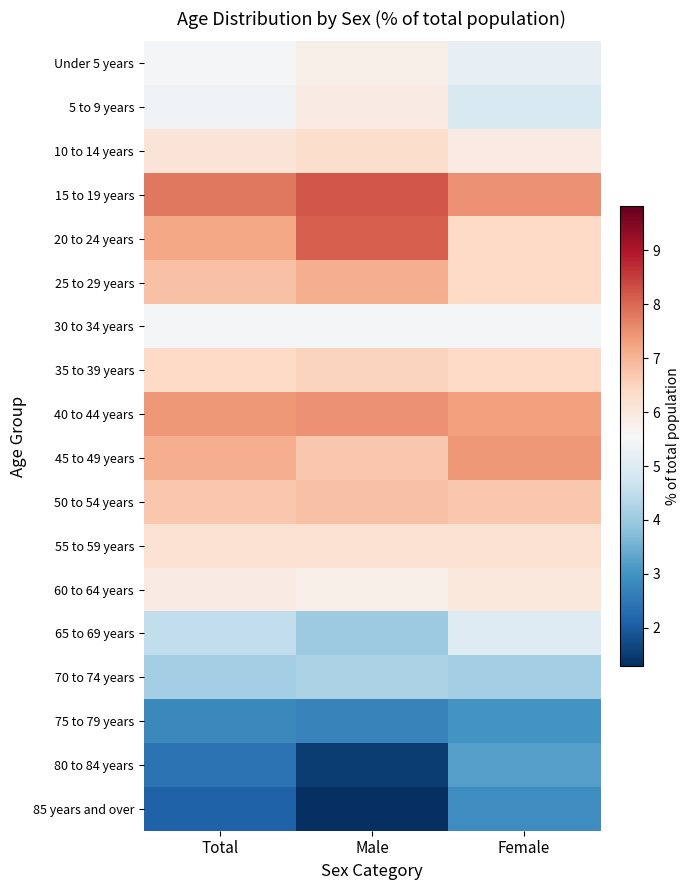

Reading left to right, what are all the values shown in this chart?

Under 5 years: Total=5.5	Male=5.8	Female=5.2
5 to 9 years: Total=5.4	Male=5.9	Female=4.9
10 to 14 years: Total=6.1	Male=6.3	Female=5.9
15 to 19 years: Total=7.8	Male=8.2	Female=7.5
20 to 24 years: Total=7.2	Male=8.1	Female=6.4
25 to 29 years: Total=6.8	Male=7.1	Female=6.4
30 to 34 years: Total=5.5	Male=5.5	Female=5.5
35 to 39 years: Total=6.4	Male=6.5	Female=6.4
40 to 44 years: Total=7.4	Male=7.5	Female=7.3
45 to 49 years: Total=7.1	Male=6.7	Female=7.4
50 to 54 years: Total=6.7	Male=6.8	Female=6.7
55 to 59 years: Total=6.2	Male=6.2	Female=6.2
60 to 64 years: Total=5.9	Male=5.8	Female=6.0
65 to 69 years: Total=4.5	Male=4.0	Female=5.0
70 to 74 years: Total=4.1	Male=4.2	Female=4.1
75 to 79 years: Total=2.8	Male=2.7	Female=3.0
80 to 84 years: Total=2.4	Male=1.5	Female=3.2
85 years and over: Total=2.1	Male=1.3	Female=2.9